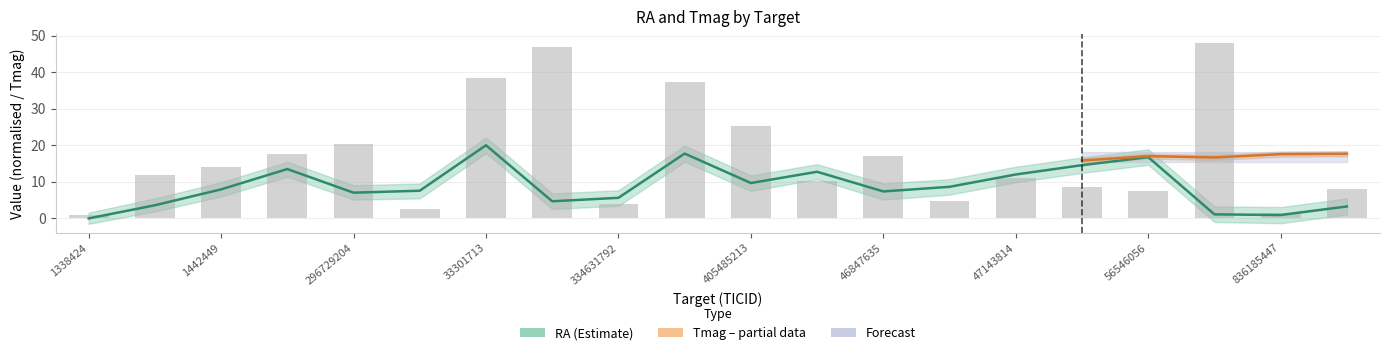

How many bars are there in total?

20